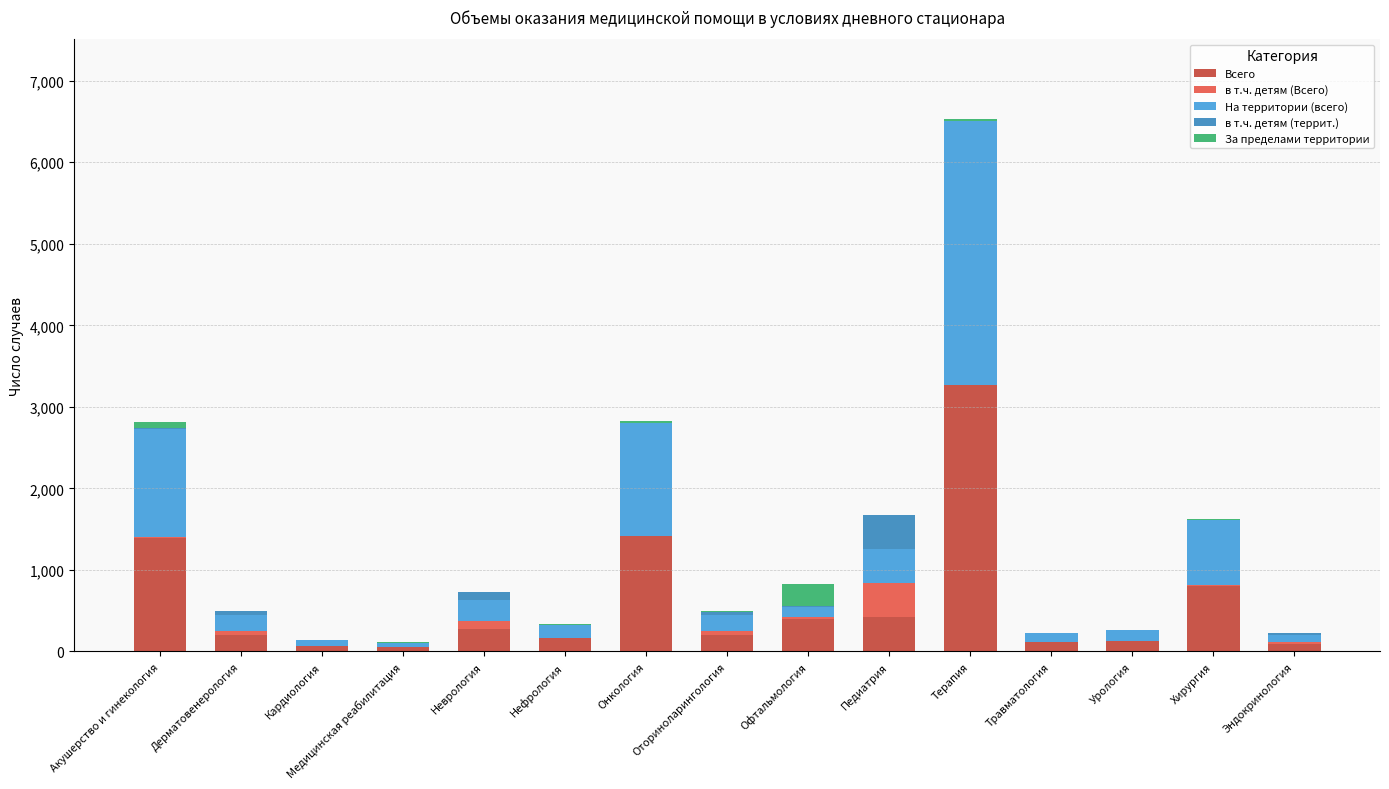

At which category is the sum across all series the highest?

Терапия